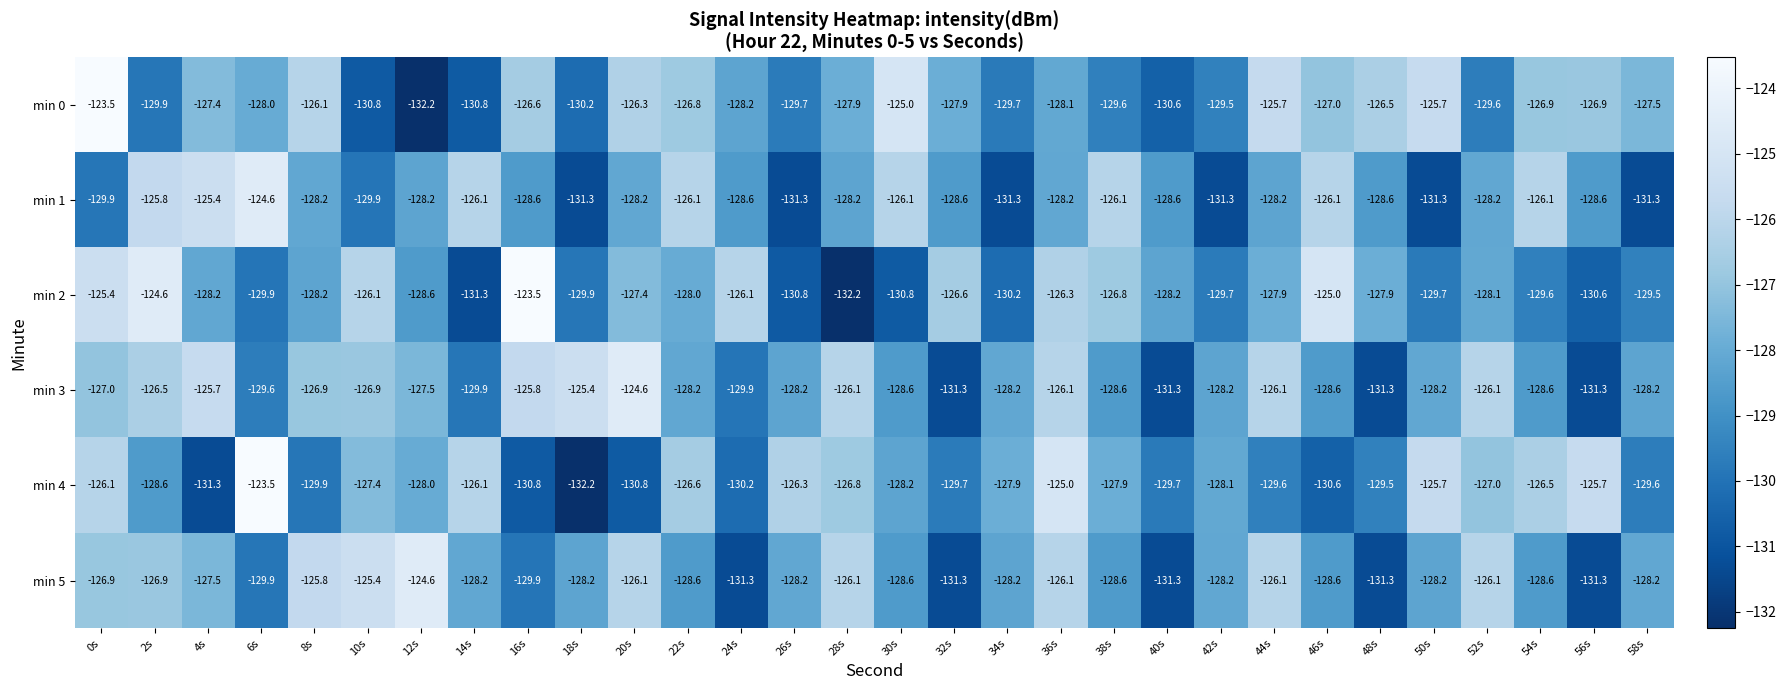

What is the difference between the maximum and minimum values in the min 0 series?

8.7